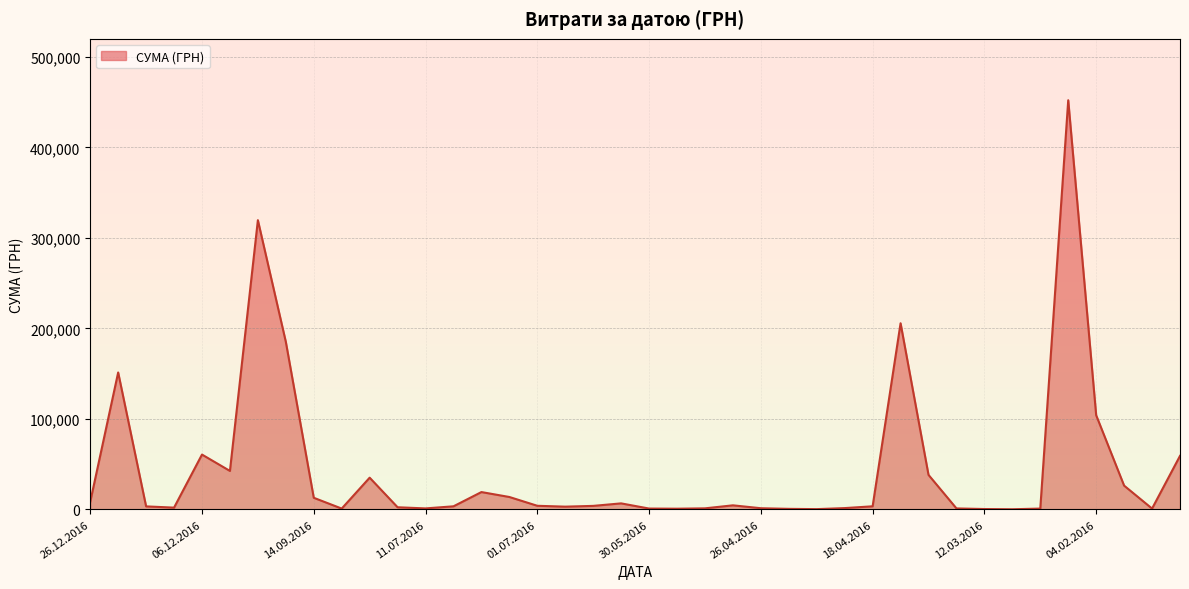

What is the difference between the maximum and minimum values?

451850.0